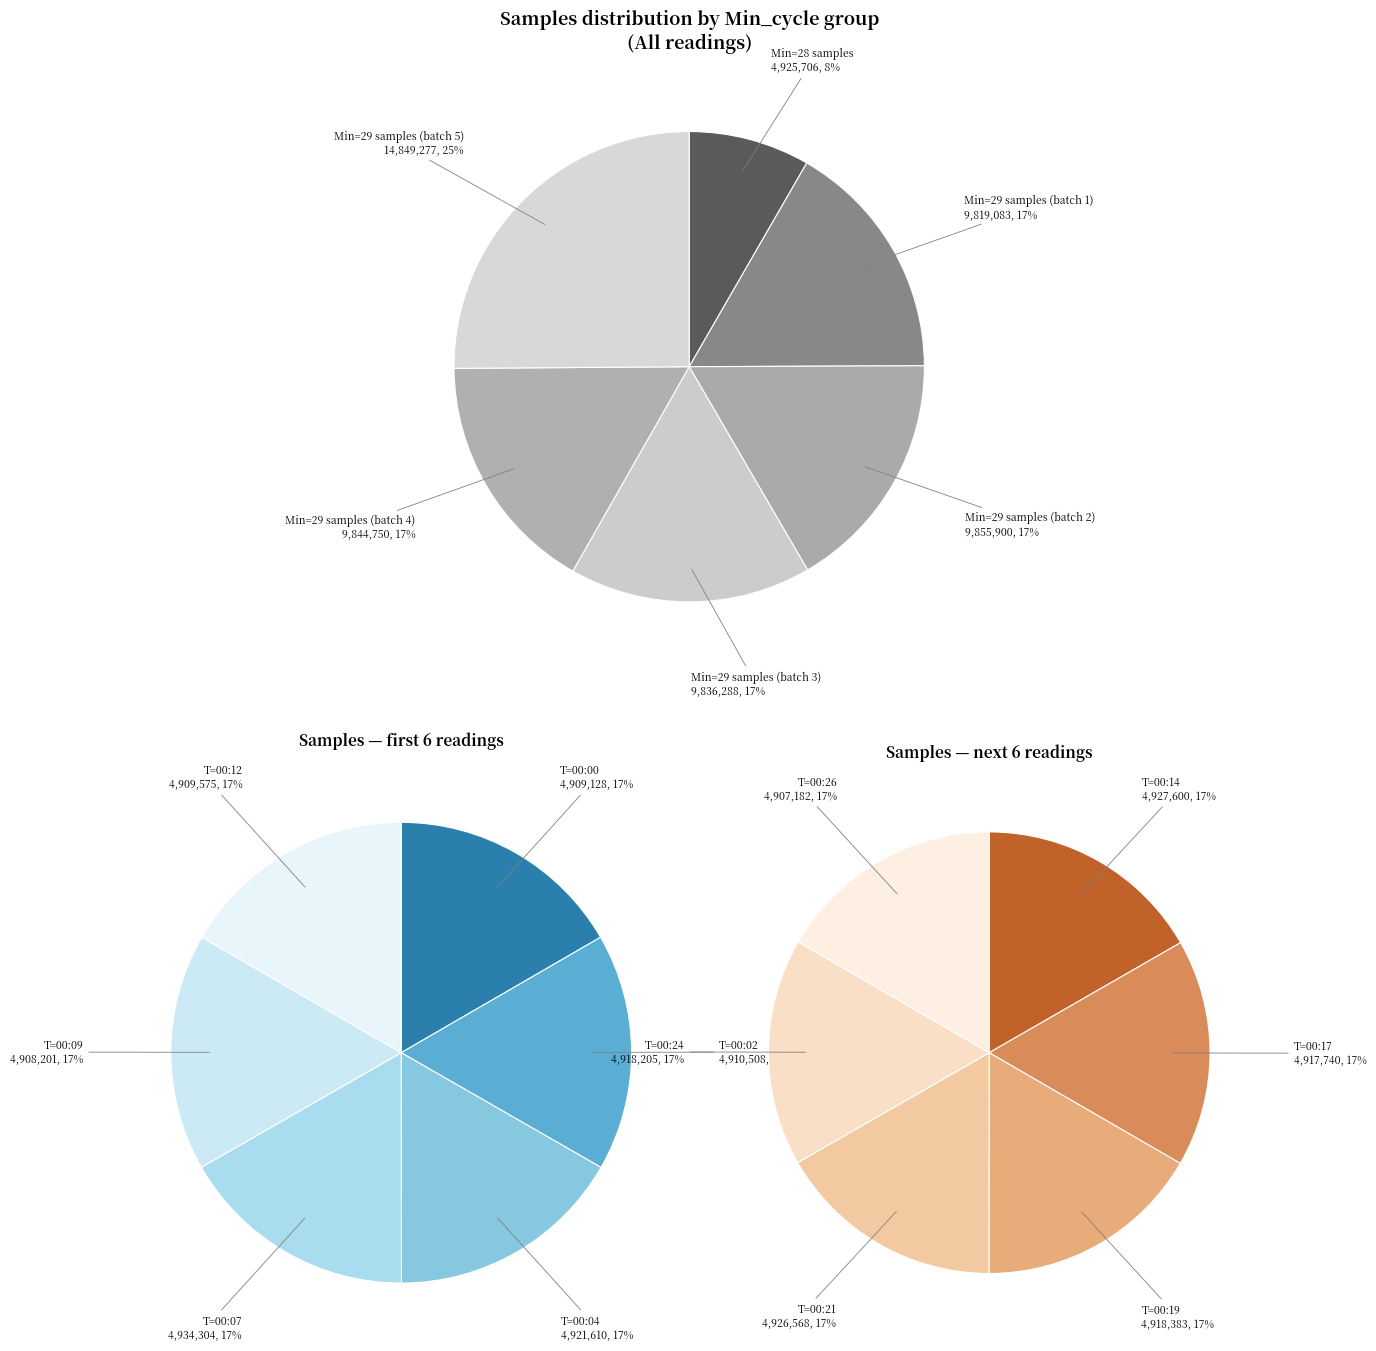

Approximately how many times larger is the value at 00:02 compared to 00:00?

1.0